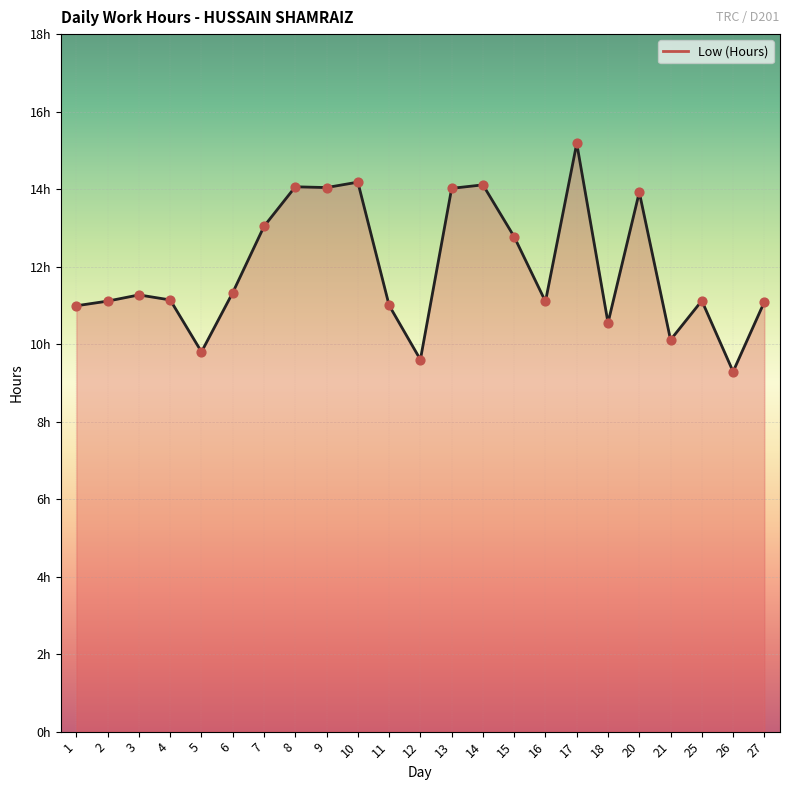

Approximately how many times larger is the value at 20 compared to 13?

1.0